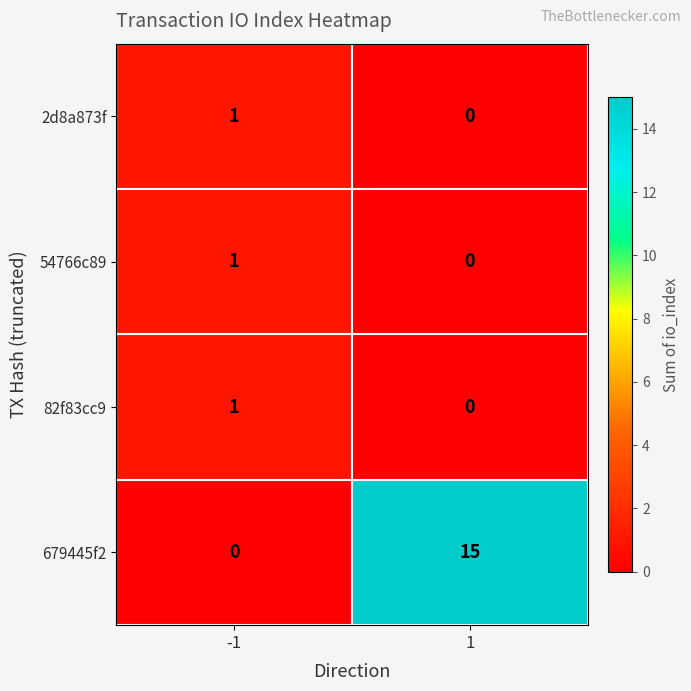

How many values in 82f83cc9 are above zero?

1